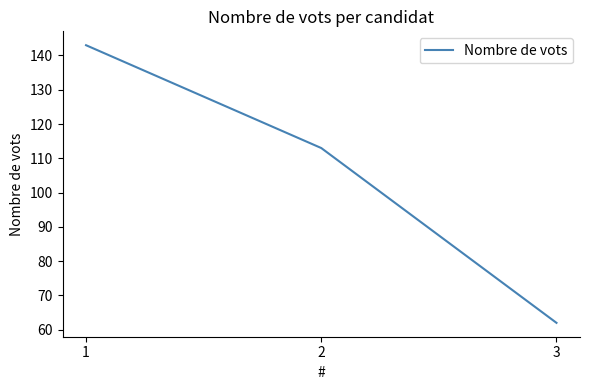

True or false: the data shows 251 at 1.

False